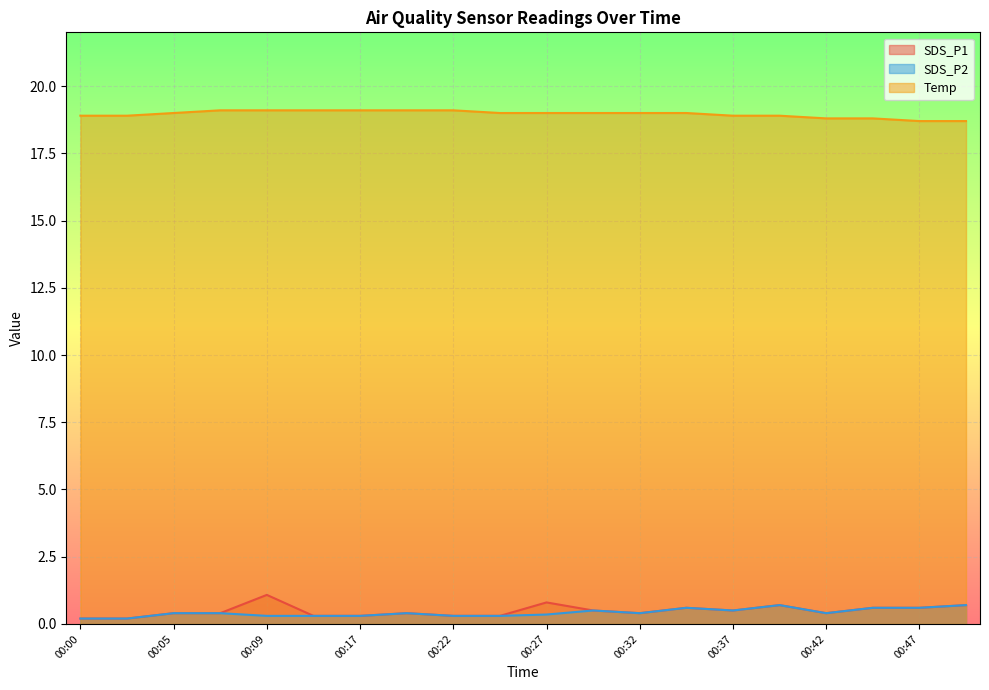

Reading left to right, extract all data points from this chart.

SDS_P1: 0.2	0.2	0.4	0.4	1.1	0.3	0.3	0.4	0.3	0.3	0.8	0.5	0.4	0.6	0.5	0.7	0.4	0.6	0.6	0.7
SDS_P2: 0.2	0.2	0.4	0.4	0.3	0.3	0.3	0.4	0.3	0.3	0.3	0.5	0.4	0.6	0.5	0.7	0.4	0.6	0.6	0.7
Temp: 18.9	18.9	19.0	19.1	19.1	19.1	19.1	19.1	19.1	19.0	19.0	19.0	19.0	19.0	18.9	18.9	18.8	18.8	18.7	18.7